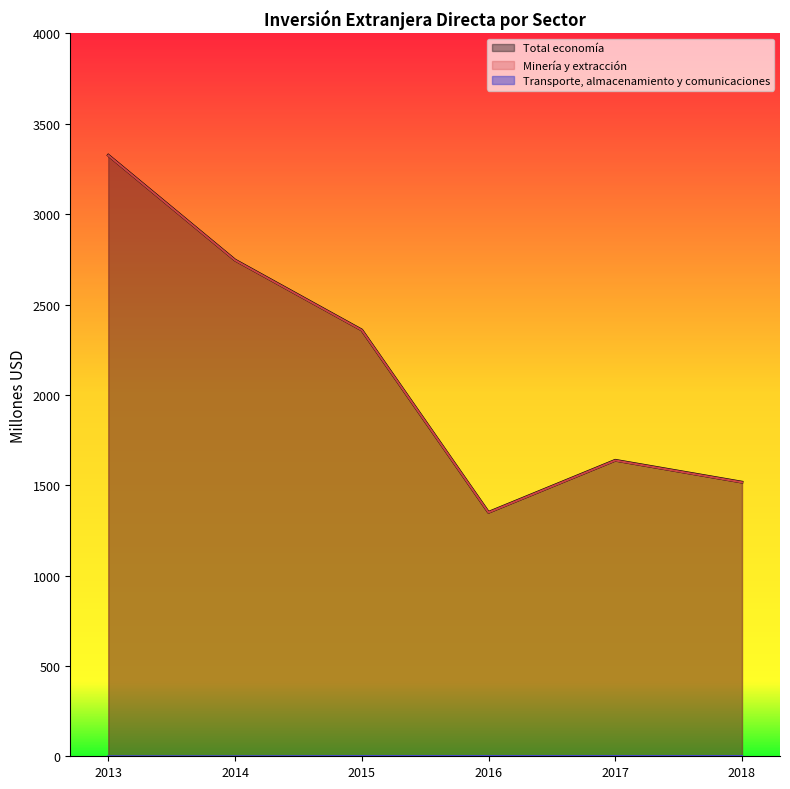

Which label corresponds to the largest value in the chart?

2013